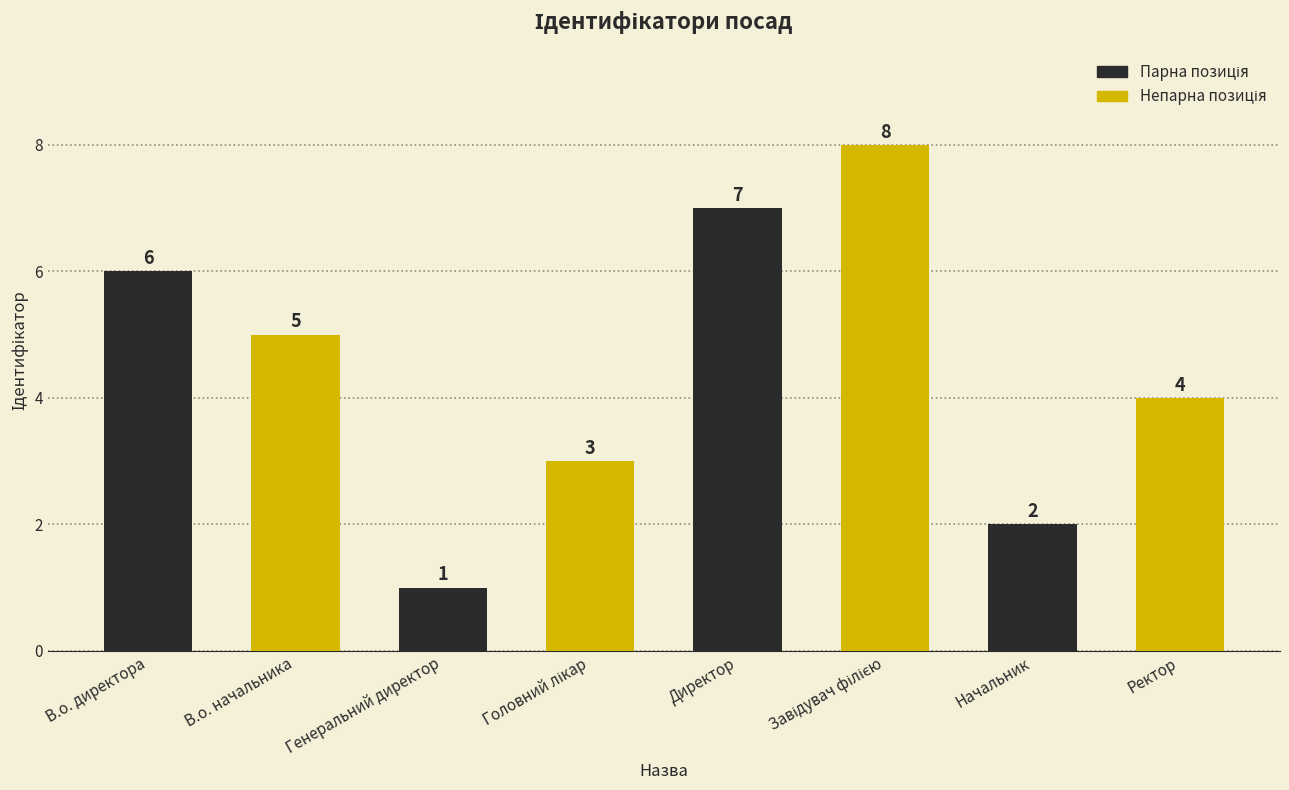

Where does the data first go above 5?

В.о. директора